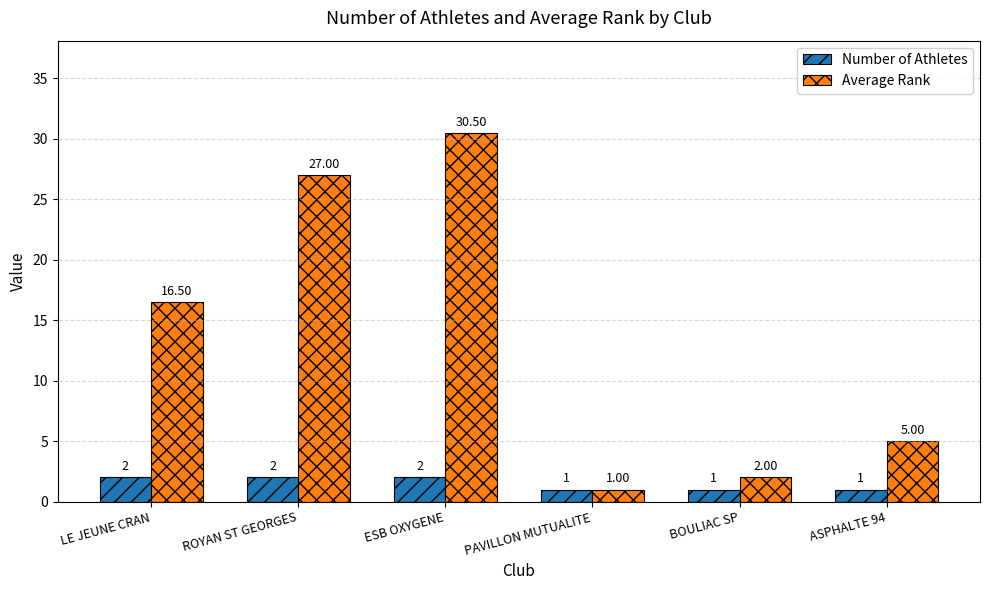

Which label corresponds to the largest value in the chart?

ESB OXYGENE